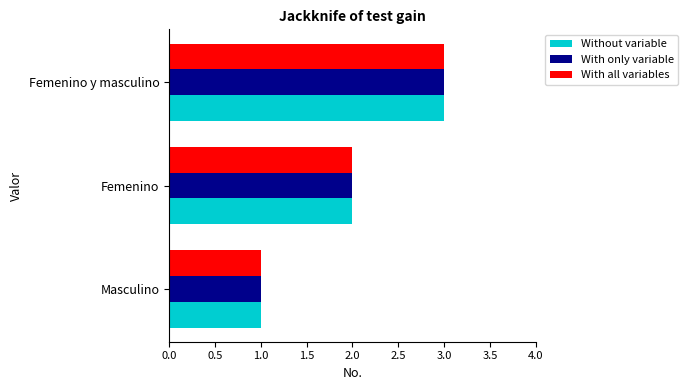

Which category has the highest value across all series?

Femenino y masculino